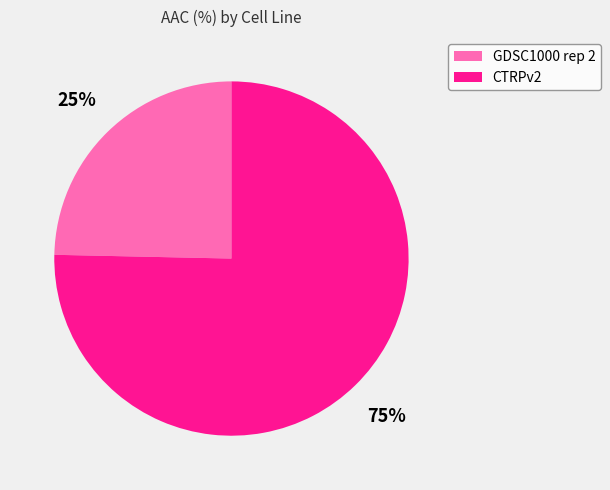

The CTRPv2 slice represents 69% of the pie. True or false?

False